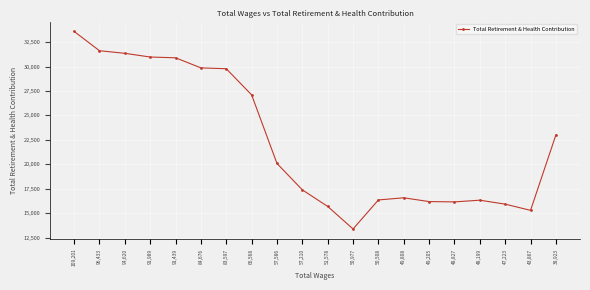

What is the difference between the maximum and minimum values?

20207